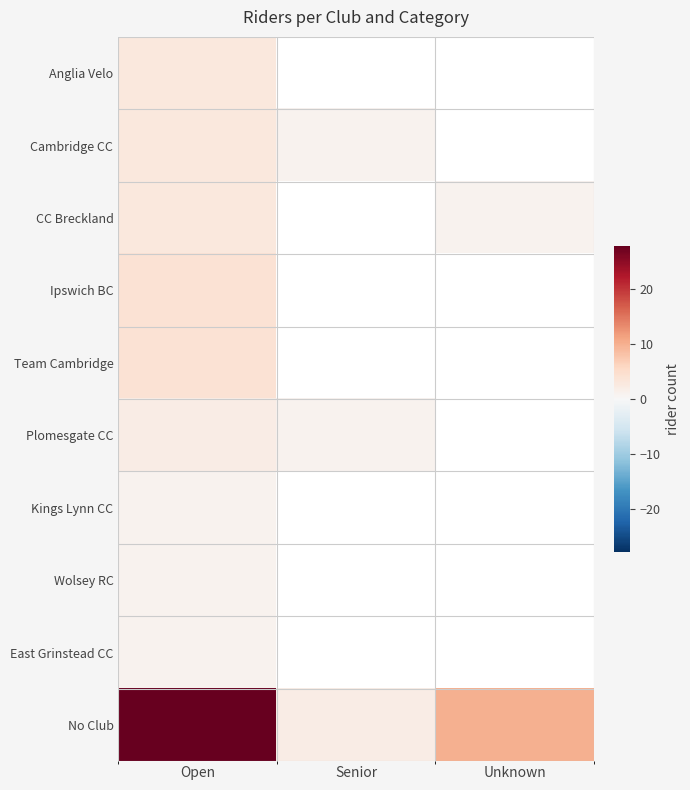

Where does the No Club series first go above 10?

Open